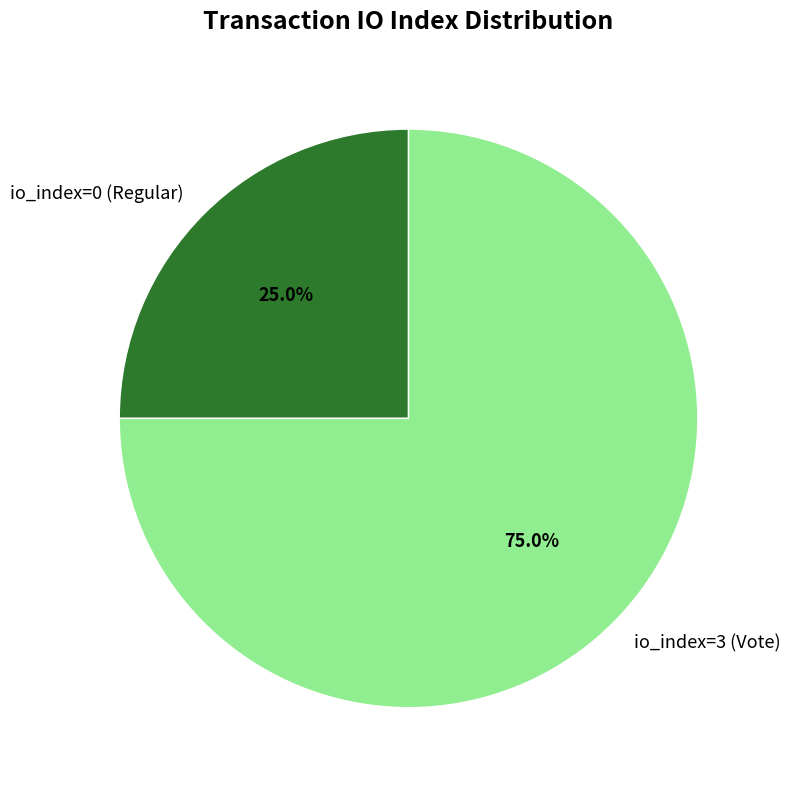

Which slice represents more than half of the pie?

io_index=3 (Vote)